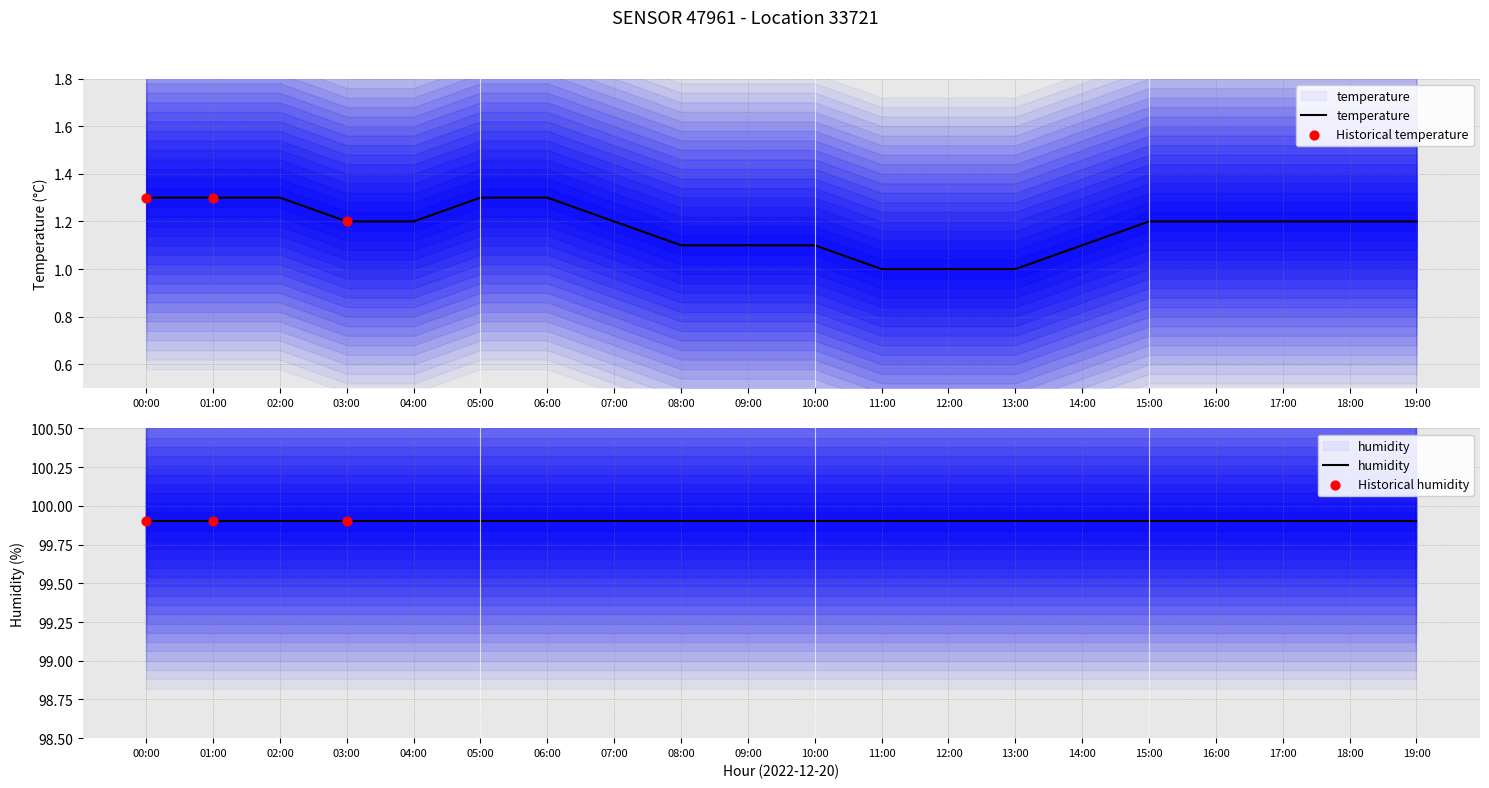

What is the ratio of the value at 14:00 to the value at 19:00?

0.9